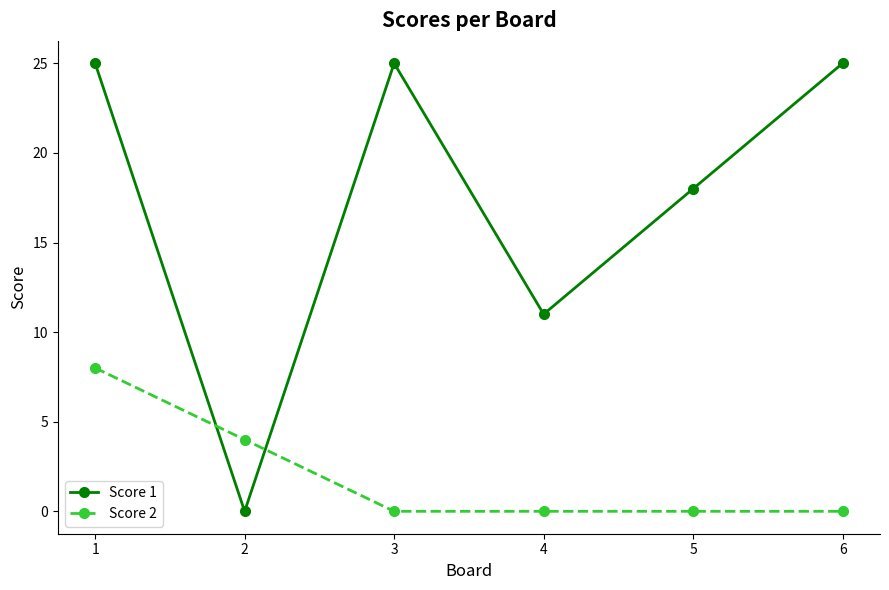

The value of Score 2 at 3 is 0. True or false?

True